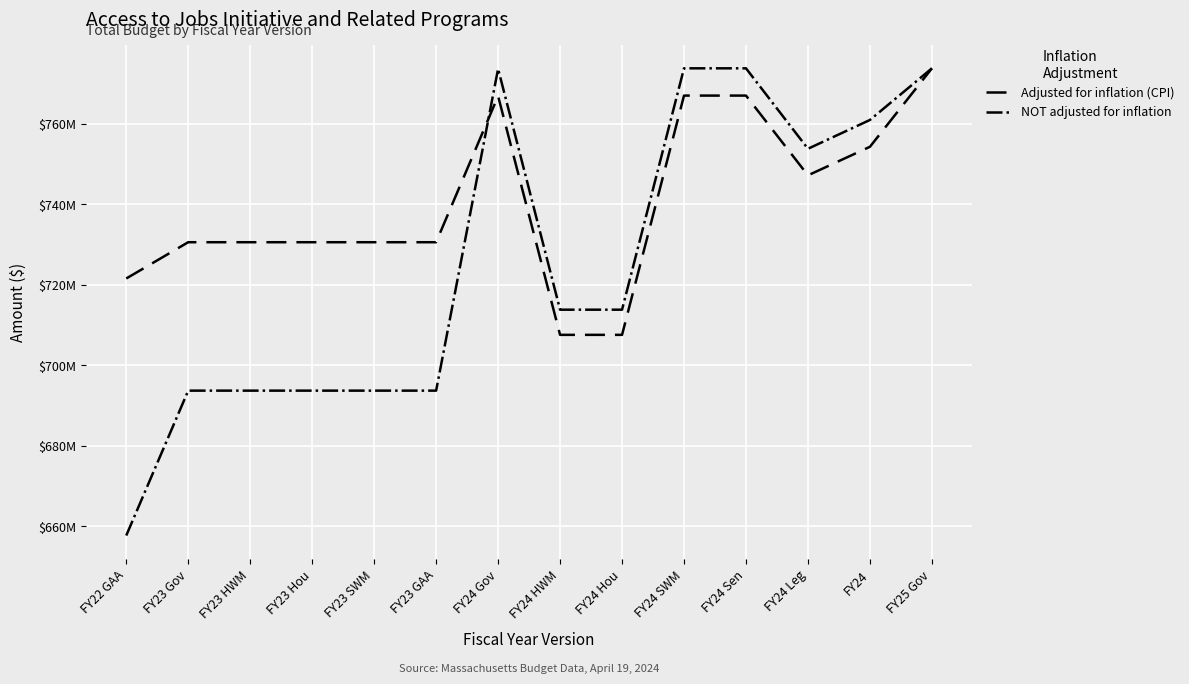

At which category is the sum across all series the highest?

FY25 Gov